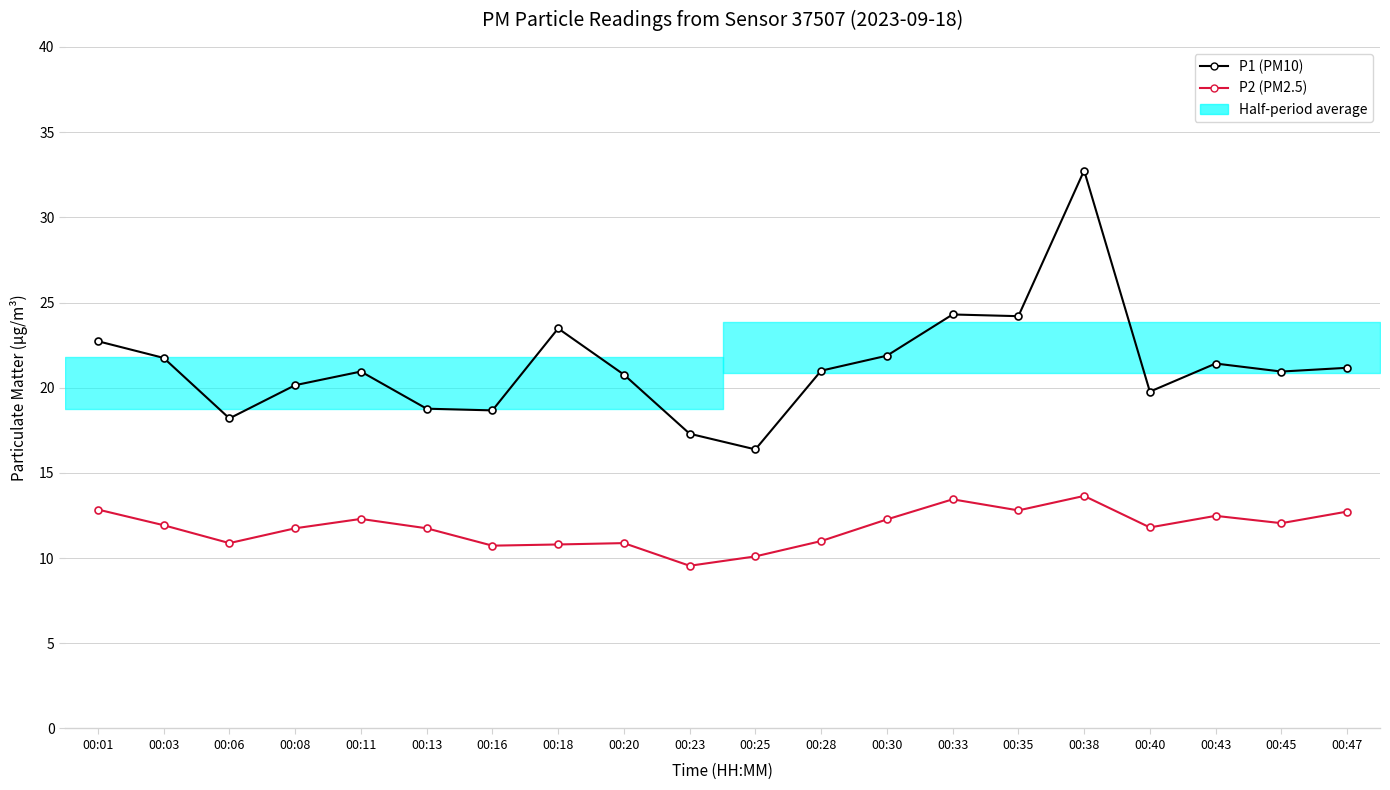

True or false: P1 (PM10) and P2 (PM2.5) cross at least once.

False